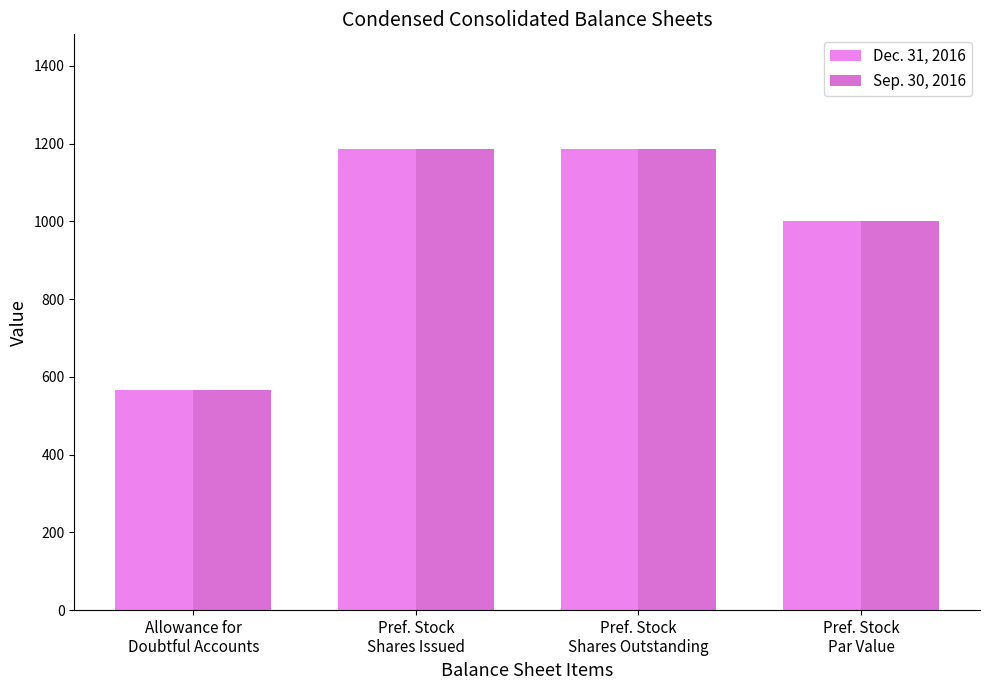

Which label corresponds to the smallest value in the chart?

Allowance for
Doubtful Accounts